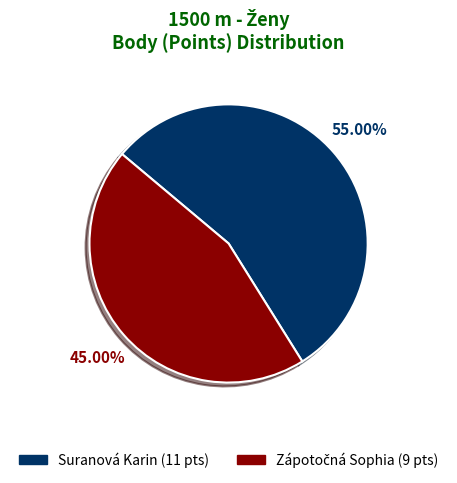

Which category has the biggest portion of the pie?

Suranová Karin